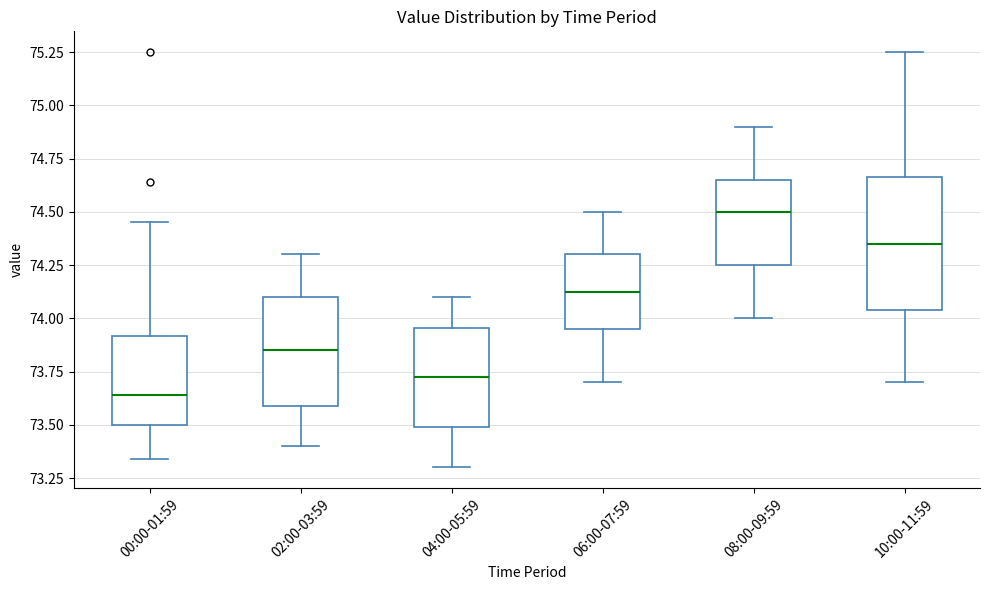

Comparing the boxes themselves (not the whiskers), which one is the tallest?

10:00-11:59